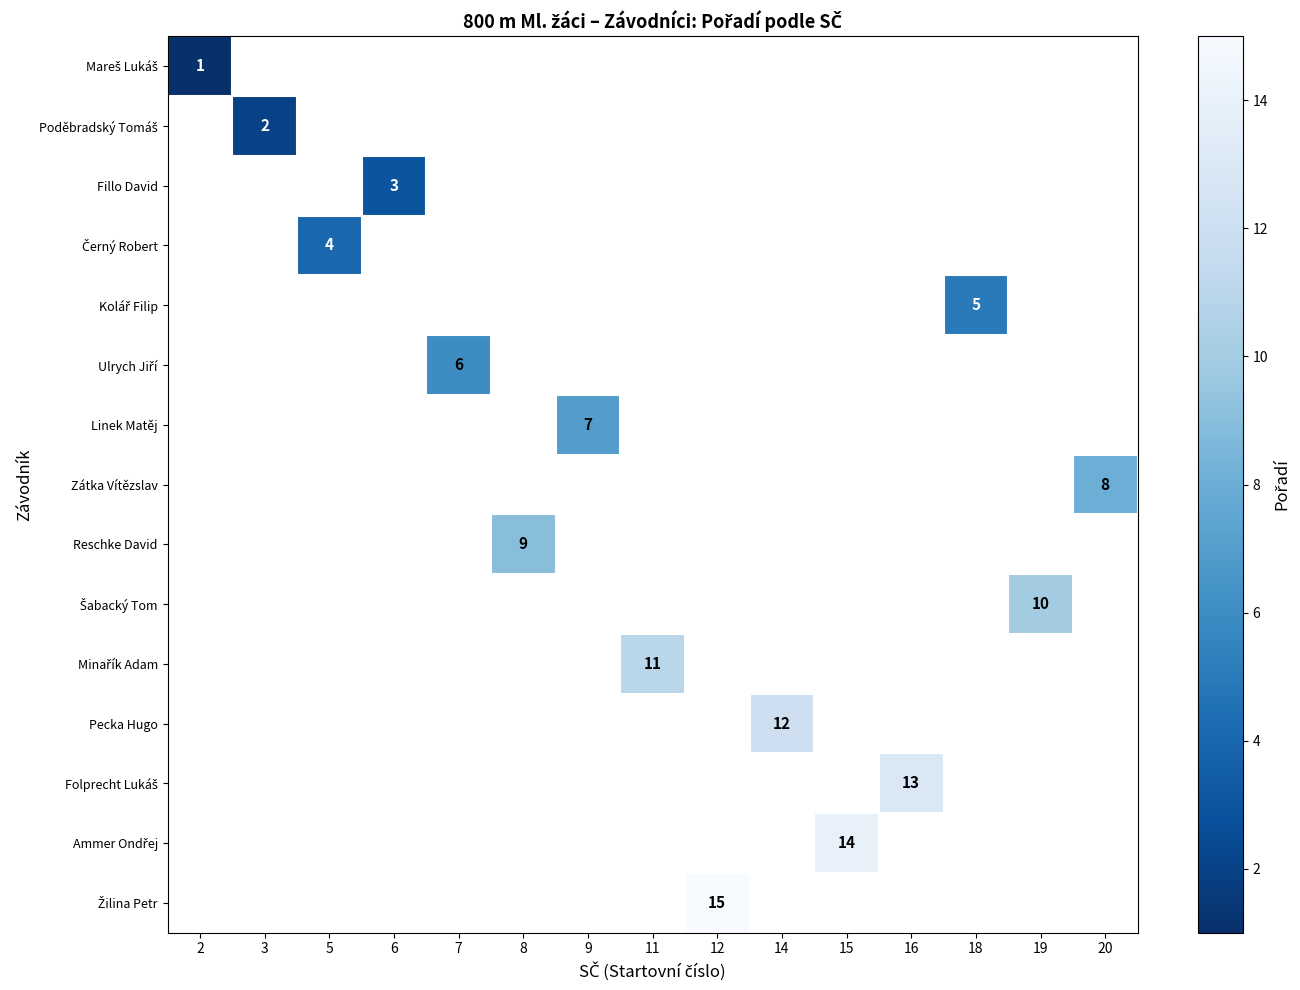

Which category has the lowest value across all series?

2